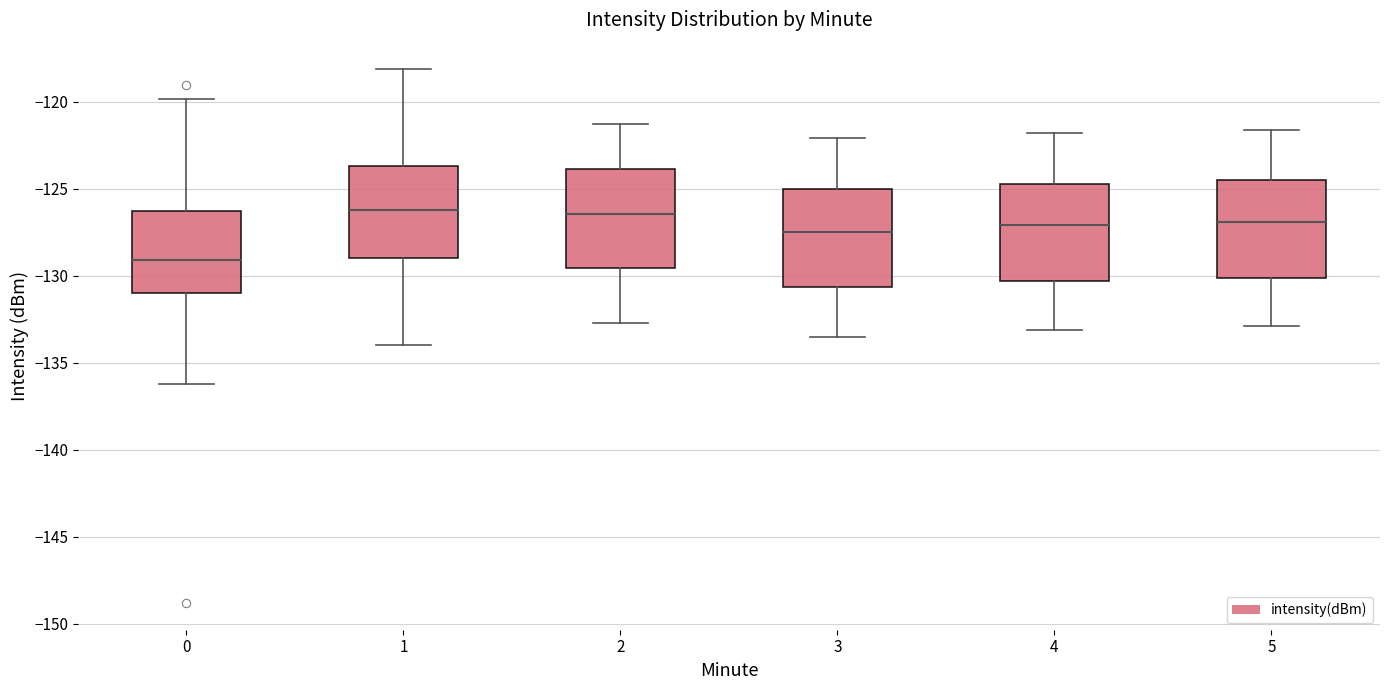

Reading left to right, transcribe this box plot: for each box, give where its median line is, the range the box spans, and where its two whiskers end, as read against the y-axis. The values are not printed on the chart, so give them approximately, as read against the axis.

0: median -129.0, box -131.0 to -126.5, whiskers -136.5 to -120.0
1: median -126.0, box -129.0 to -123.5, whiskers -134.0 to -118.0
2: median -126.5, box -129.5 to -124.0, whiskers -132.5 to -121.5
3: median -127.5, box -130.5 to -125.0, whiskers -133.5 to -122.0
4: median -127.0, box -130.5 to -124.5, whiskers -133.0 to -122.0
5: median -127.0, box -130.0 to -124.5, whiskers -133.0 to -121.5